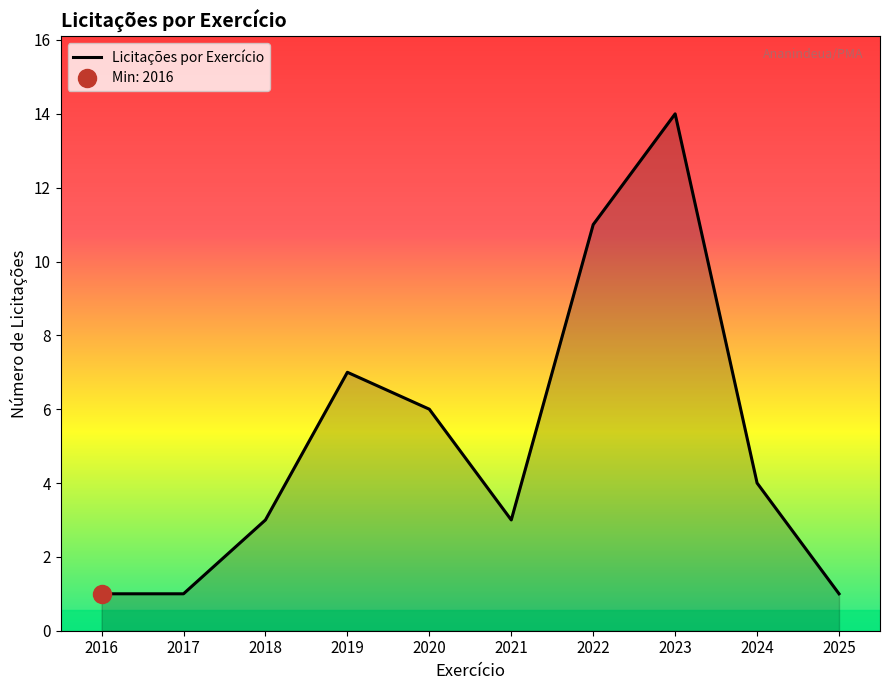

What is the approximate value at 2019, to the nearest 5?

5